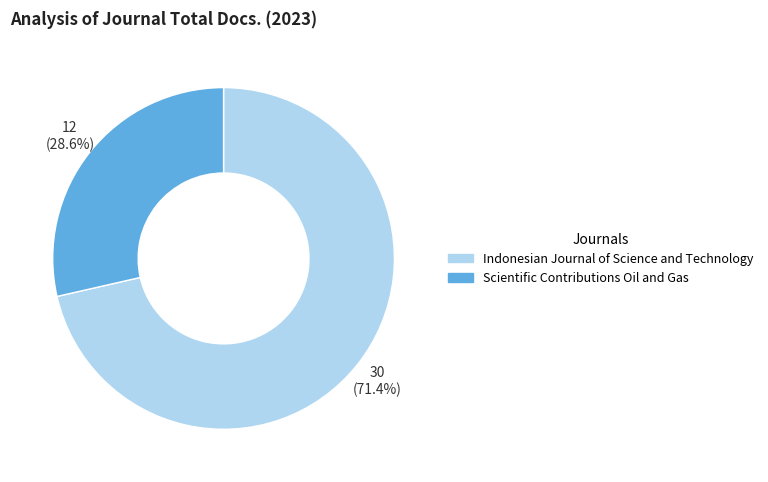

Does Scientific Contributions Oil and Gas represent more than half of the total?

No